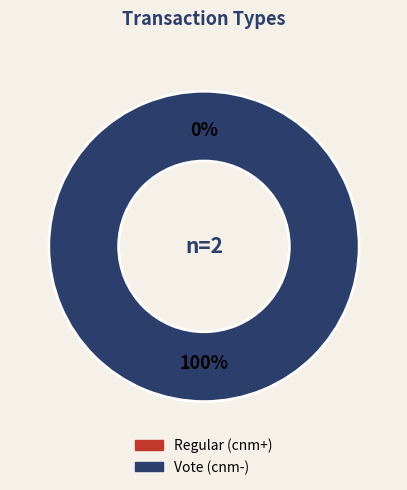

Is it true that Regular (io_index=0) is 0% of the pie?

True